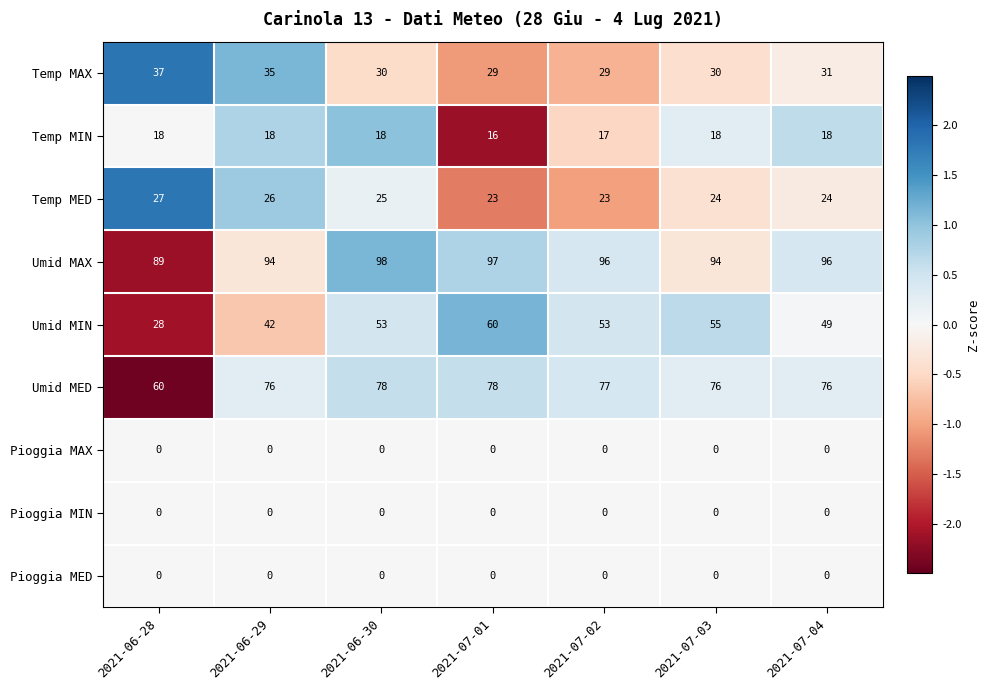

Which category has the highest value in the Umid MIN series?

2021-07-01